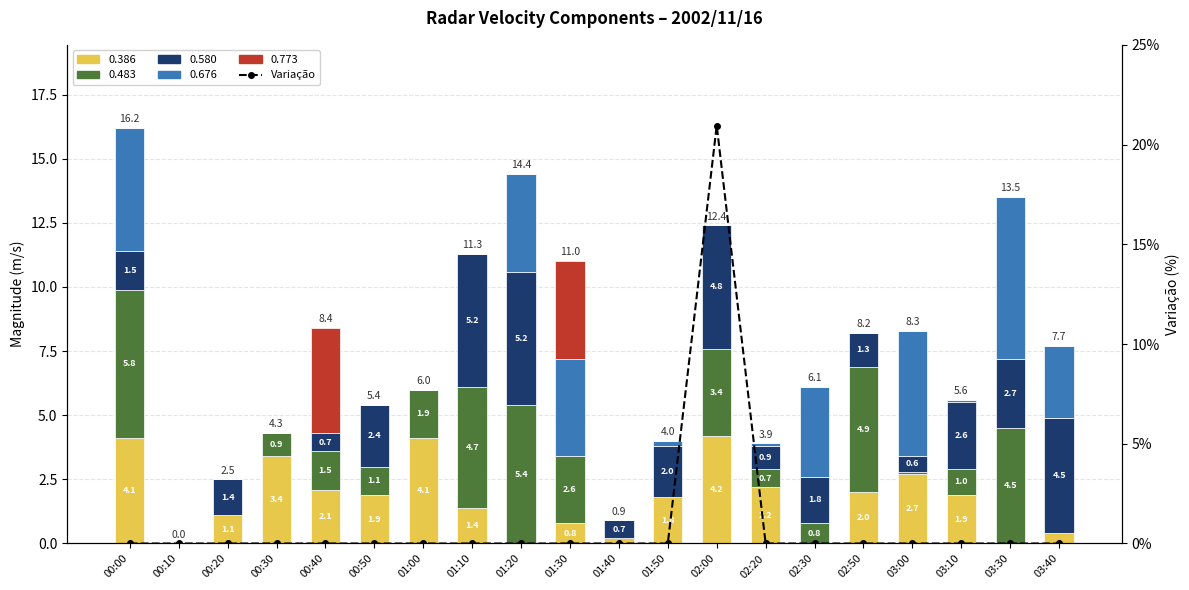

The chart shows a value of 0.0 at 01:50. True or false?

True